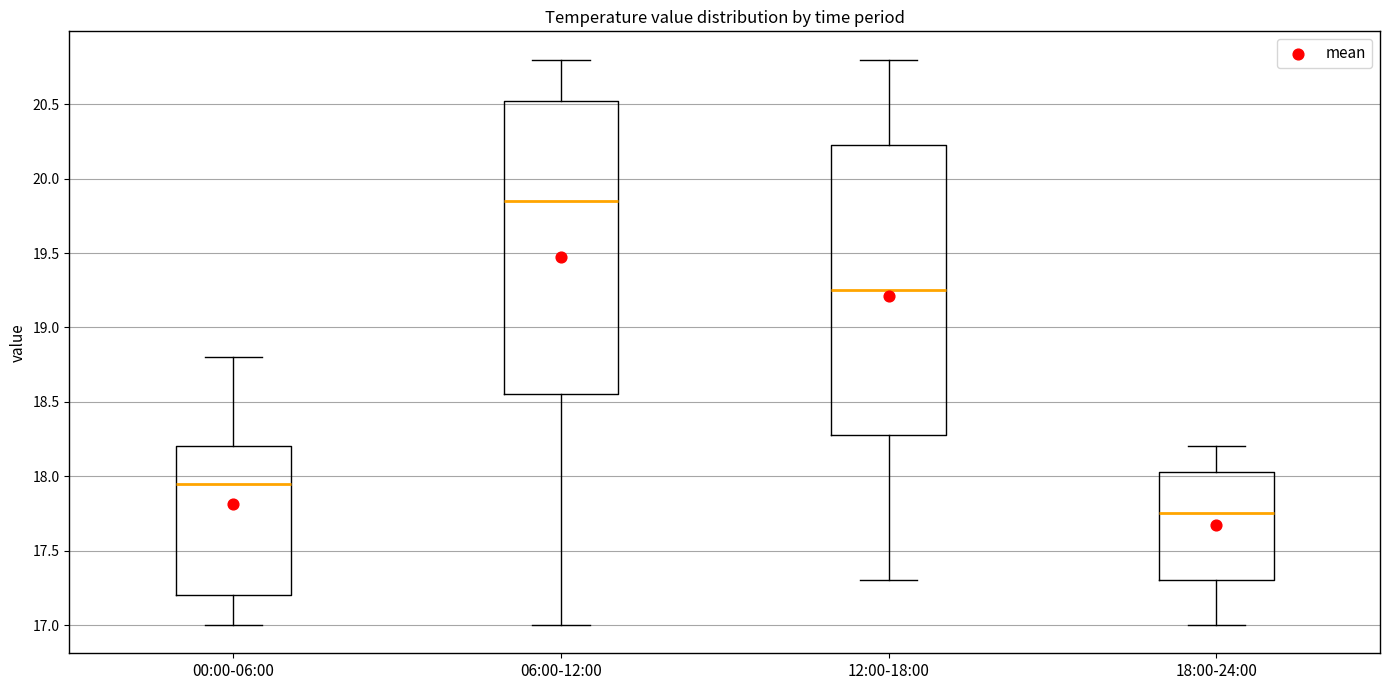

Reading left to right, transcribe this box plot: for each box, give where its median line is, the range the box spans, and where its two whiskers end, as read against the y-axis. The values are not printed on the chart, so give them approximately, as read against the axis.

00:00-06:00: median 17.95, box 17.20 to 18.20, whiskers 17.00 to 18.80
06:00-12:00: median 19.85, box 18.55 to 20.55, whiskers 17.00 to 20.80
12:00-18:00: median 19.25, box 18.30 to 20.25, whiskers 17.30 to 20.80
18:00-24:00: median 17.75, box 17.30 to 18.05, whiskers 17.00 to 18.20